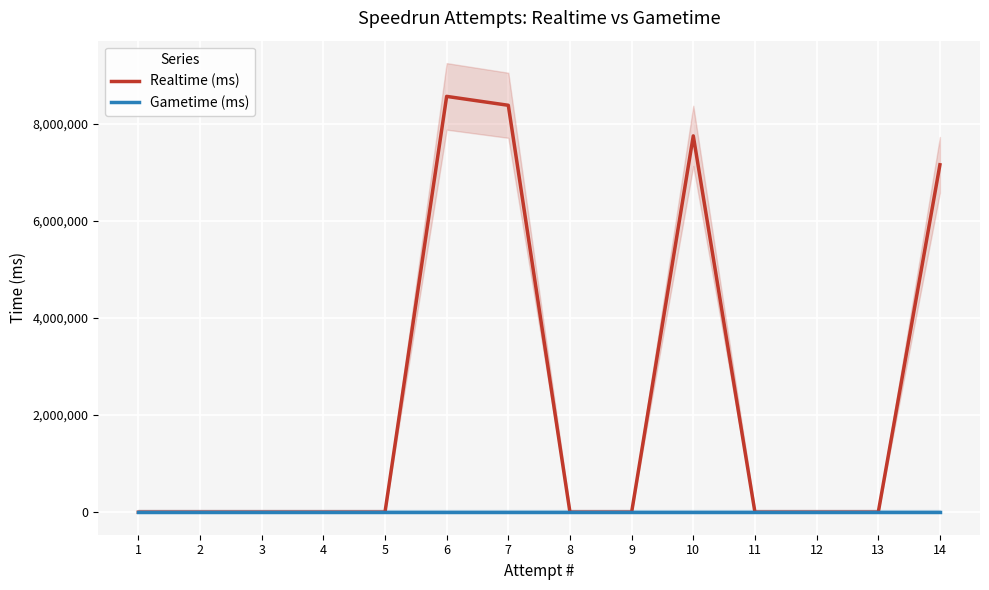

True or false: Gametime (ms) and Realtime (ms) cross at least once.

False